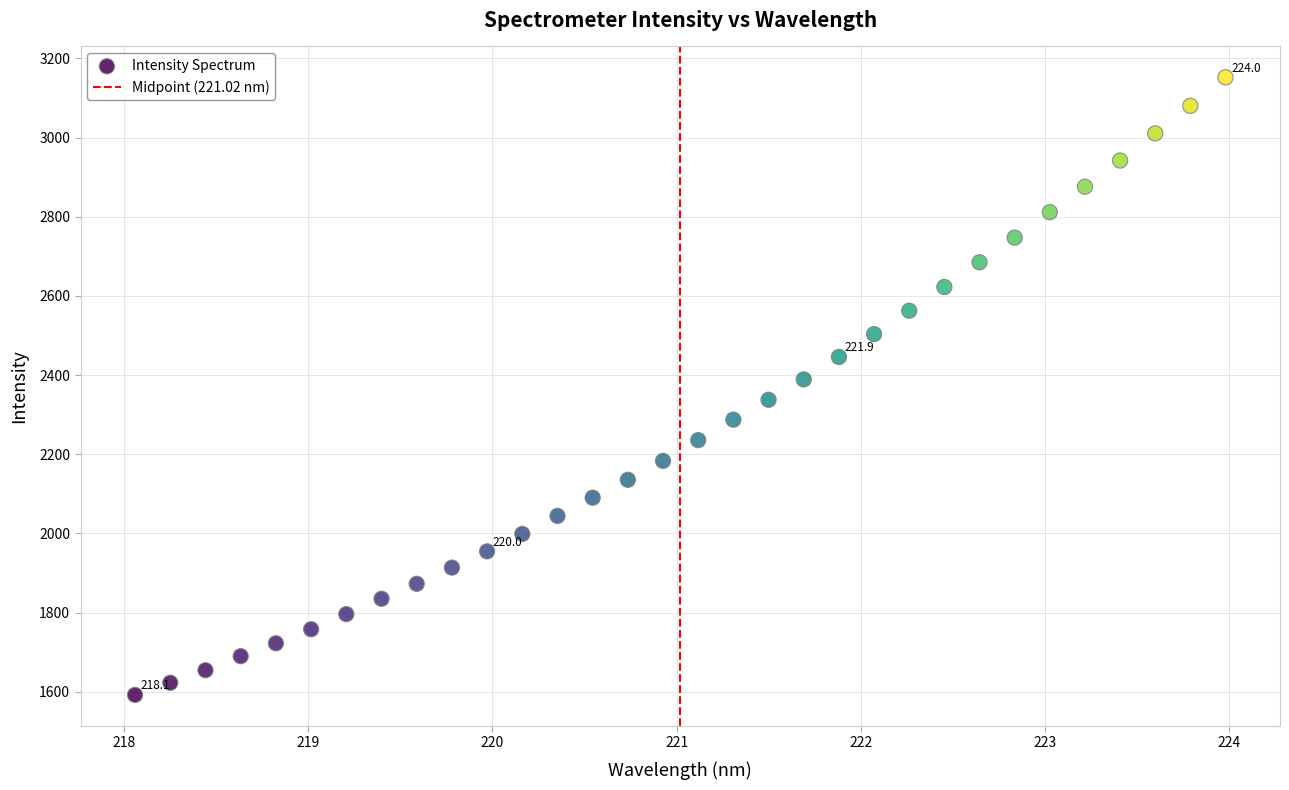

What is the range of X values (max minus min)?

5.9